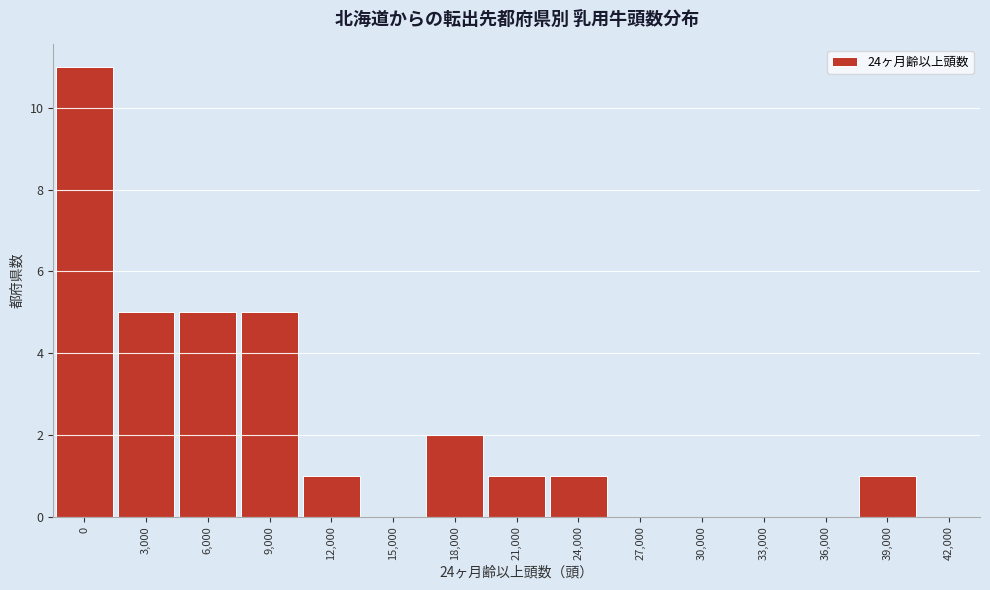

Reading left to right, list all the values displayed in this chart.

0=11	3,000=5	6,000=5	9,000=5	12,000=1	15,000=0	18,000=2	21,000=1	24,000=1	27,000=0	30,000=0	33,000=0	36,000=0	39,000=1	42,000=0